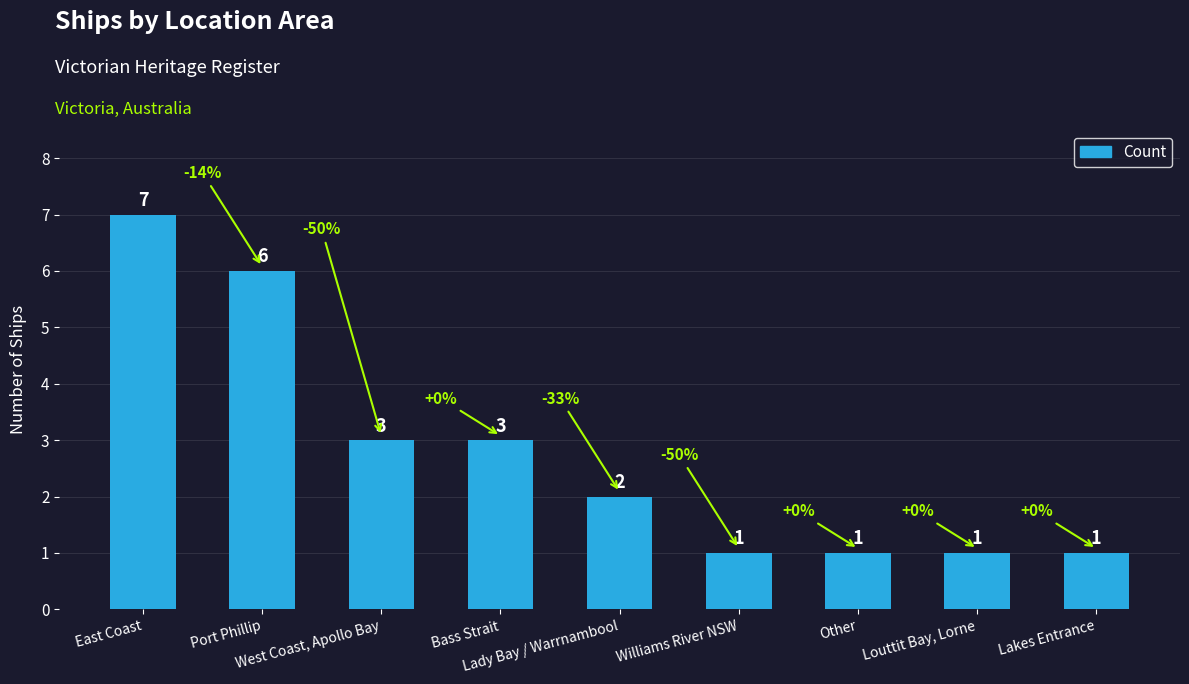

Reading right to left, transcribe all the data shown in this chart.

1	1	1	1	2	3	3	6	7